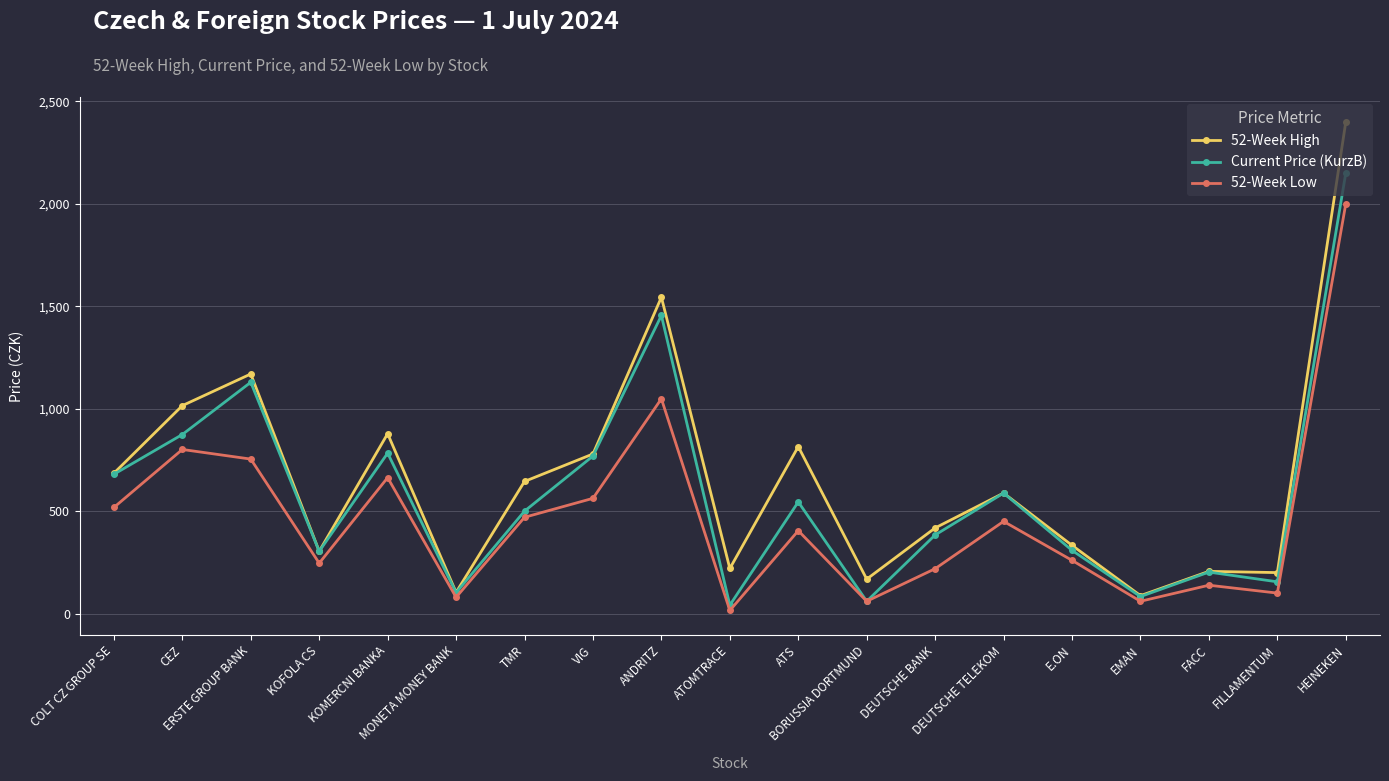

What is the value of the 52-Week High point at the 11th from the left?

815.0